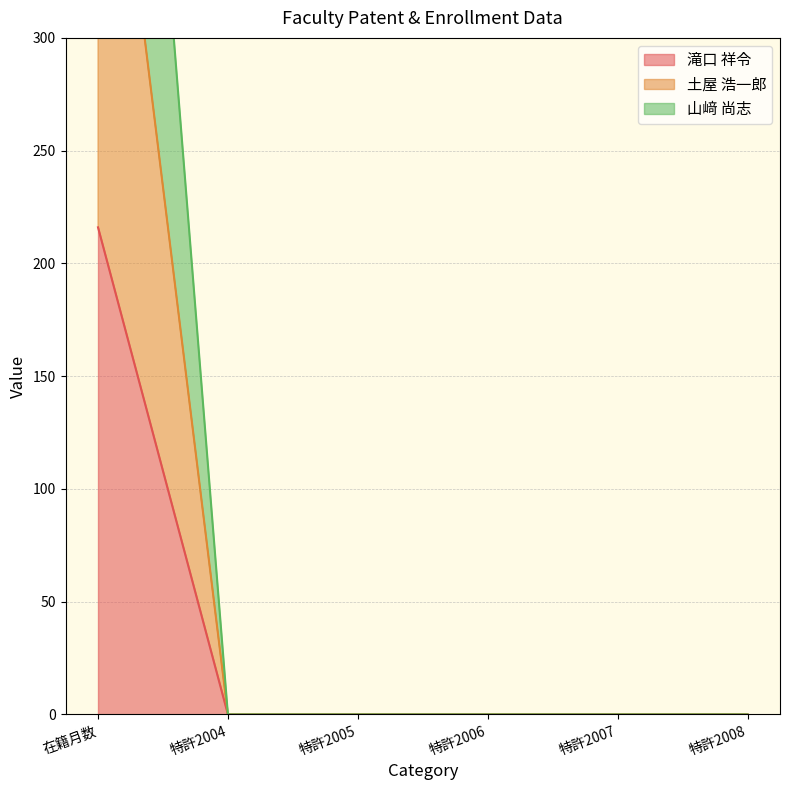

True or false: 山﨑 尚志 and 土屋 浩一郎 intersect in this chart.

False